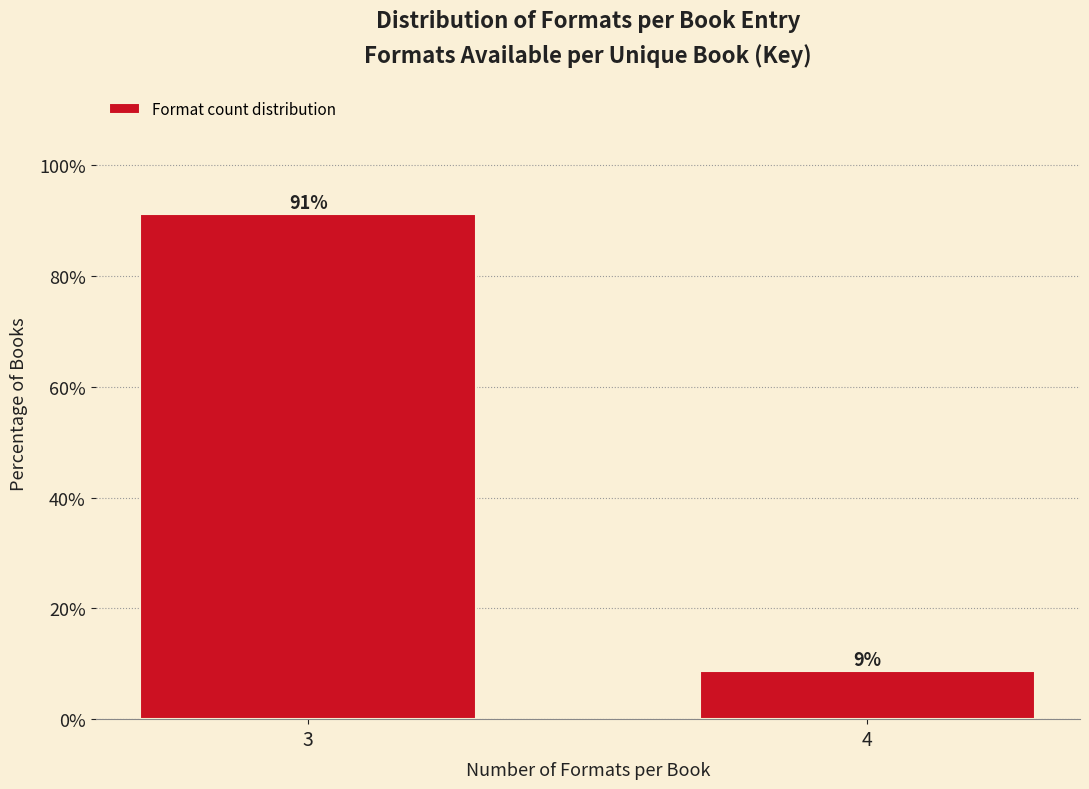

Which label corresponds to the smallest value in the chart?

4